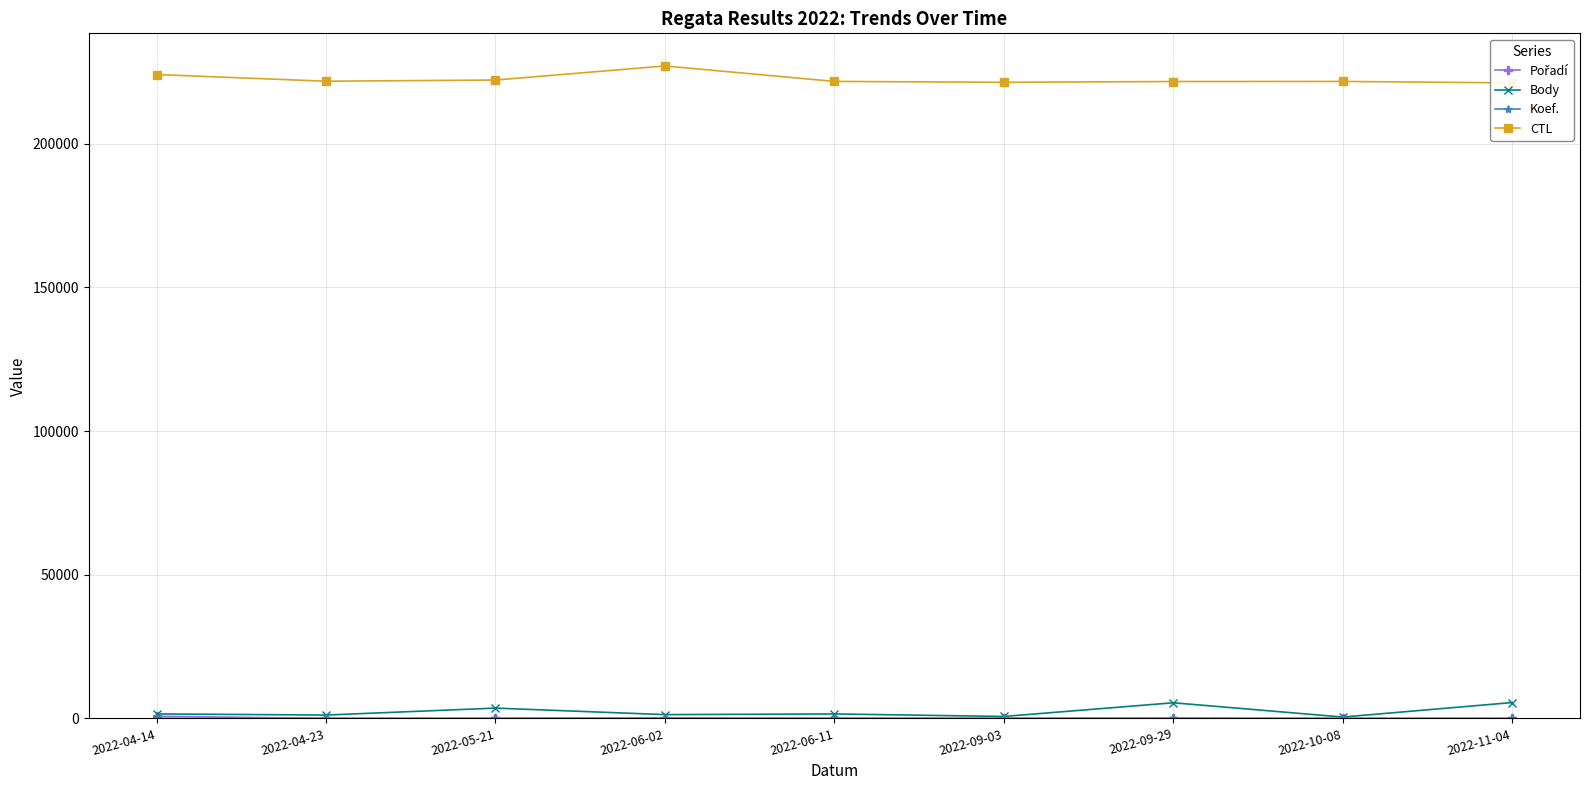

Is the value of Koef. at 2022-06-02 greater than the value of Body at 2022-10-08?

No